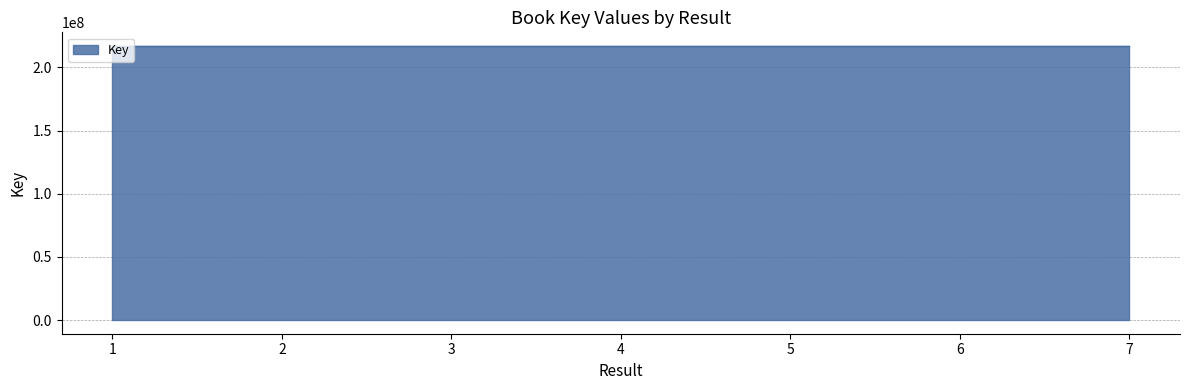

Does the chart have visible grid lines?

Yes